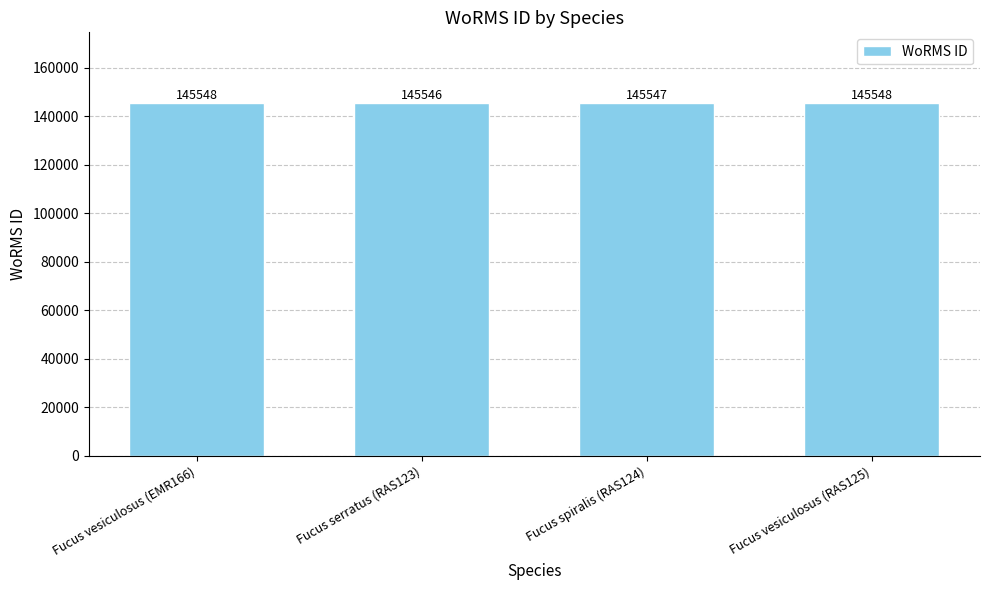

Is it true that the value at Fucus vesiculosus (RAS125) is 88493?

False